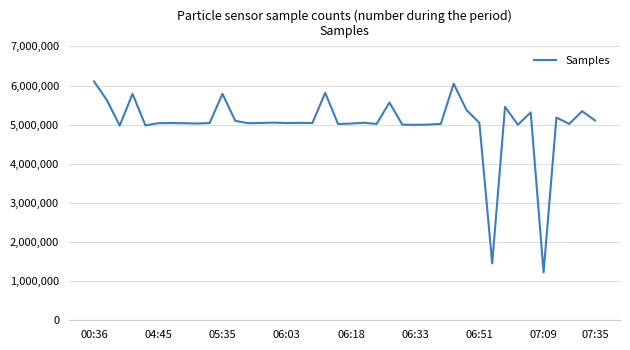

What is the maximum value shown in the chart?

6103363